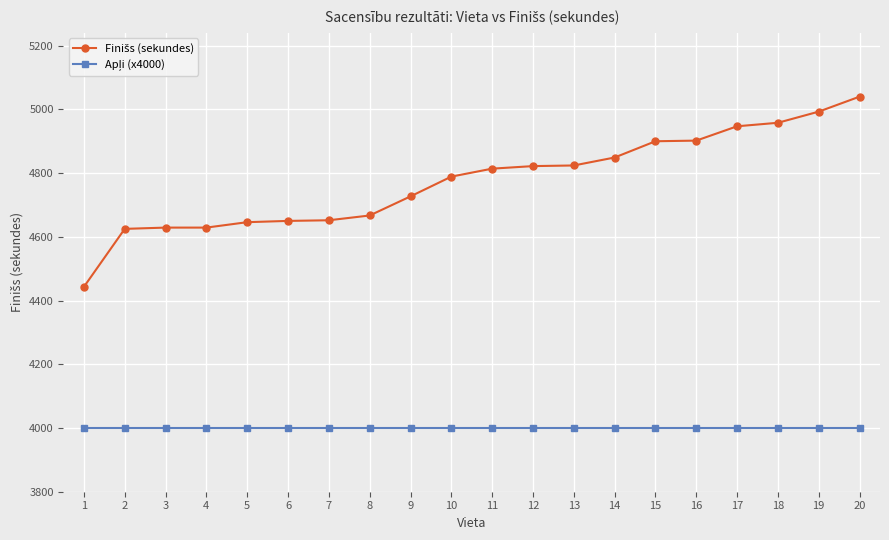

At how many categories does at least one series exceed 4335?

20